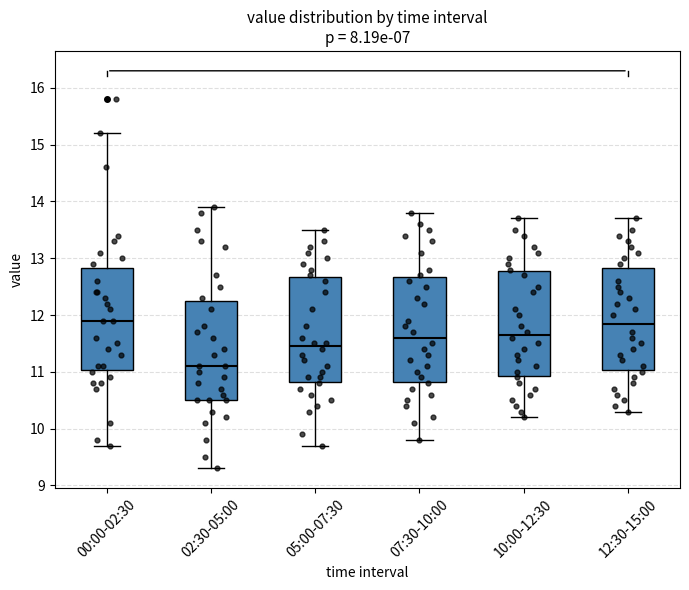

Reading left to right, read every box against the y-axis: the position of its median line, the range the box covers, and the ends of its whiskers. The values are not printed on the chart, so give them approximately, as read against the axis.

00:00-02:30: median 11.9, box 11.0 to 12.8, whiskers 9.7 to 15.2
02:30-05:00: median 11.1, box 10.5 to 12.3, whiskers 9.3 to 13.9
05:00-07:30: median 11.5, box 10.8 to 12.7, whiskers 9.7 to 13.5
07:30-10:00: median 11.6, box 10.8 to 12.7, whiskers 9.8 to 13.8
10:00-12:30: median 11.7, box 10.9 to 12.8, whiskers 10.2 to 13.7
12:30-15:00: median 11.9, box 11.0 to 12.8, whiskers 10.3 to 13.7